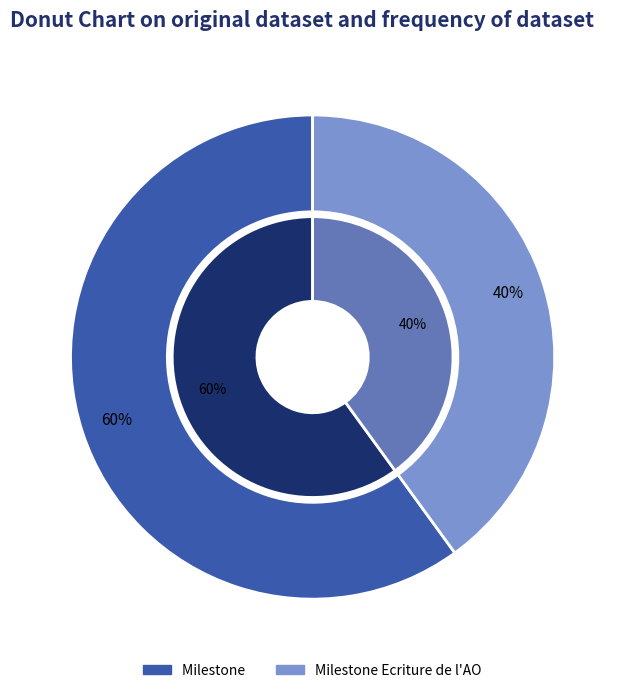

Is it true that Milestone Ecriture de l'AO is 40% of the pie?

True